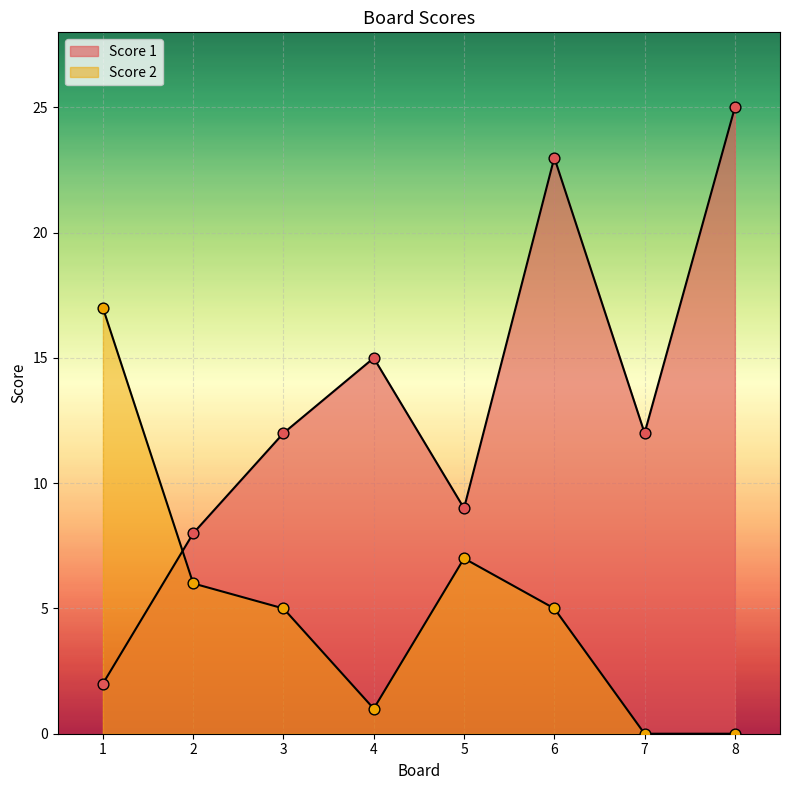

Is the value of Score 1 at 5 greater than the value of Score 2 at 3?

Yes